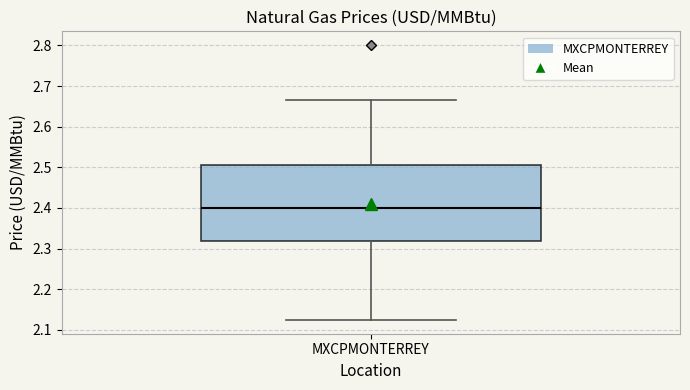

Where does the median line of the box for MXCPMONTERREY sit on the y-axis? The values are not printed on the chart, so give them approximately, as read against the axis.

2.40